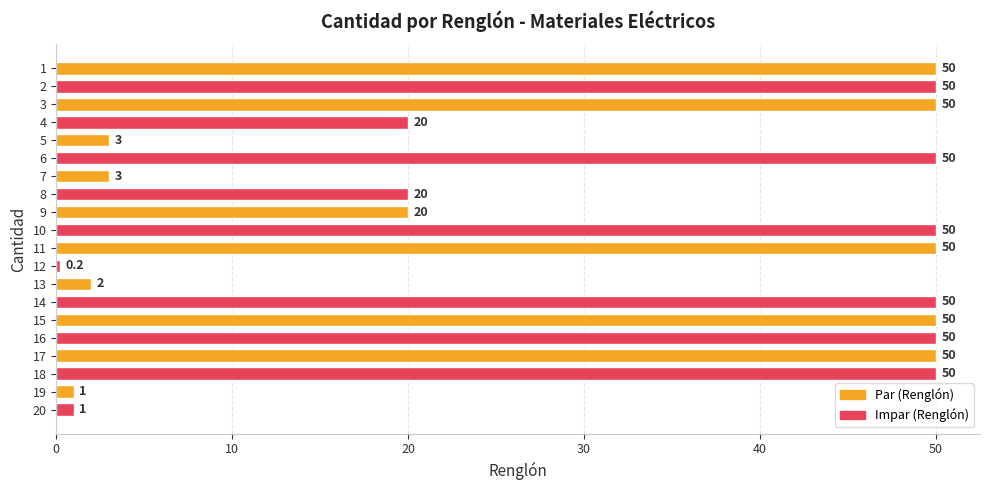

What is the difference between the second highest and minimum values?

49.8